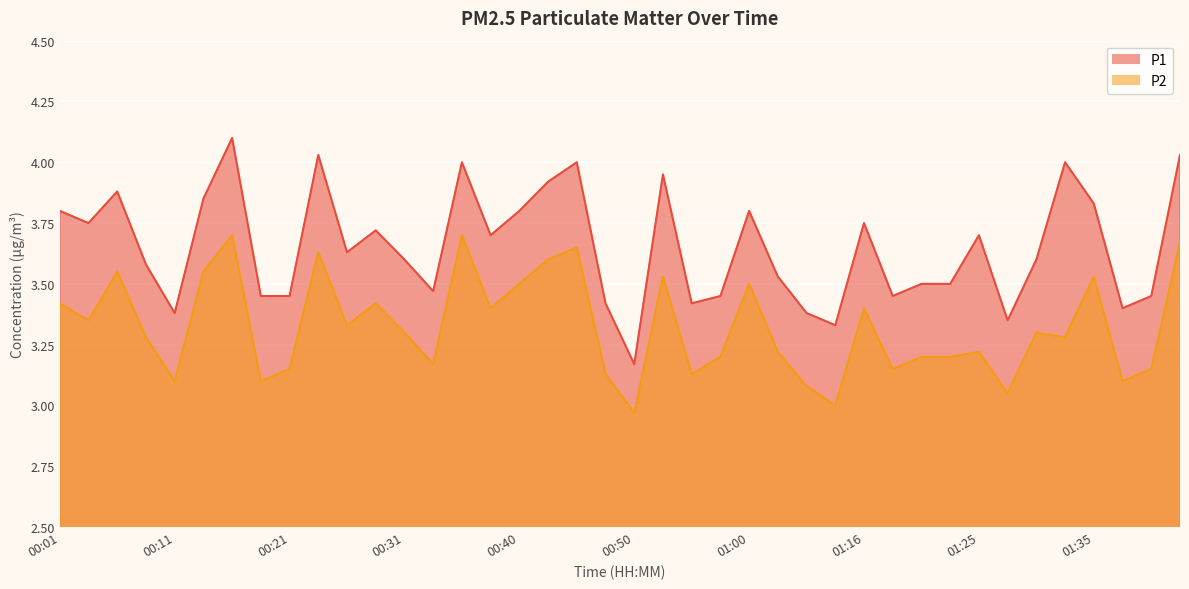

At how many categories does at least one series exceed 3?

40